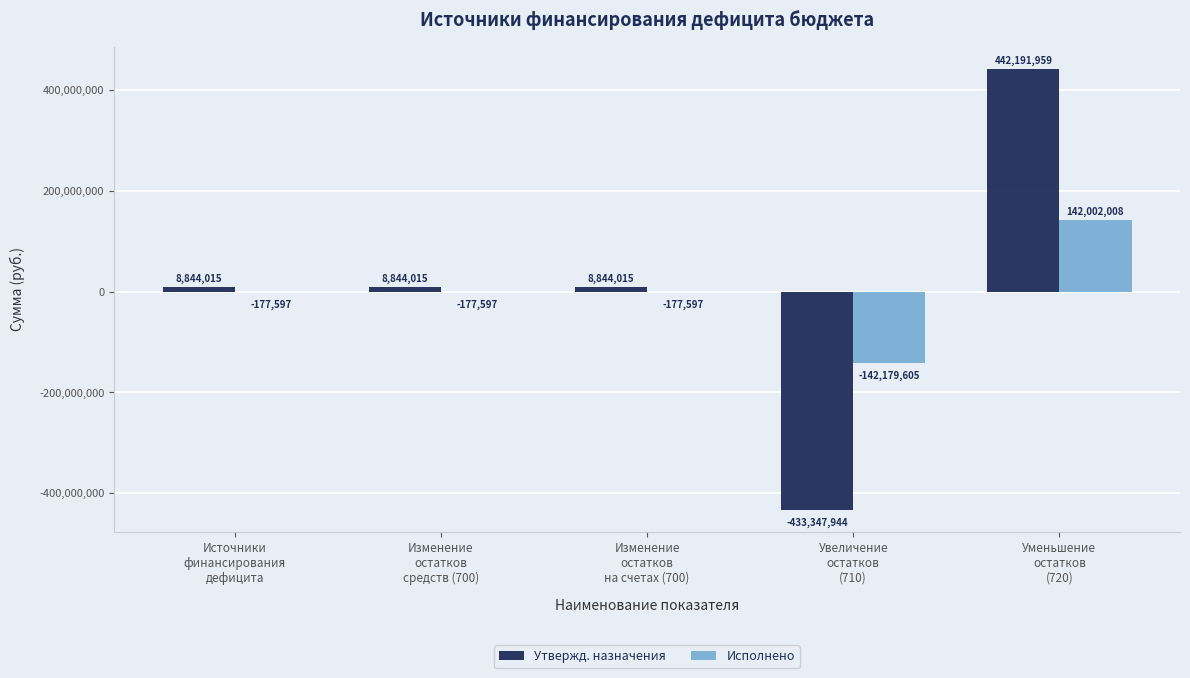

Which series has the largest total across all categories?

Утвержд. назначения